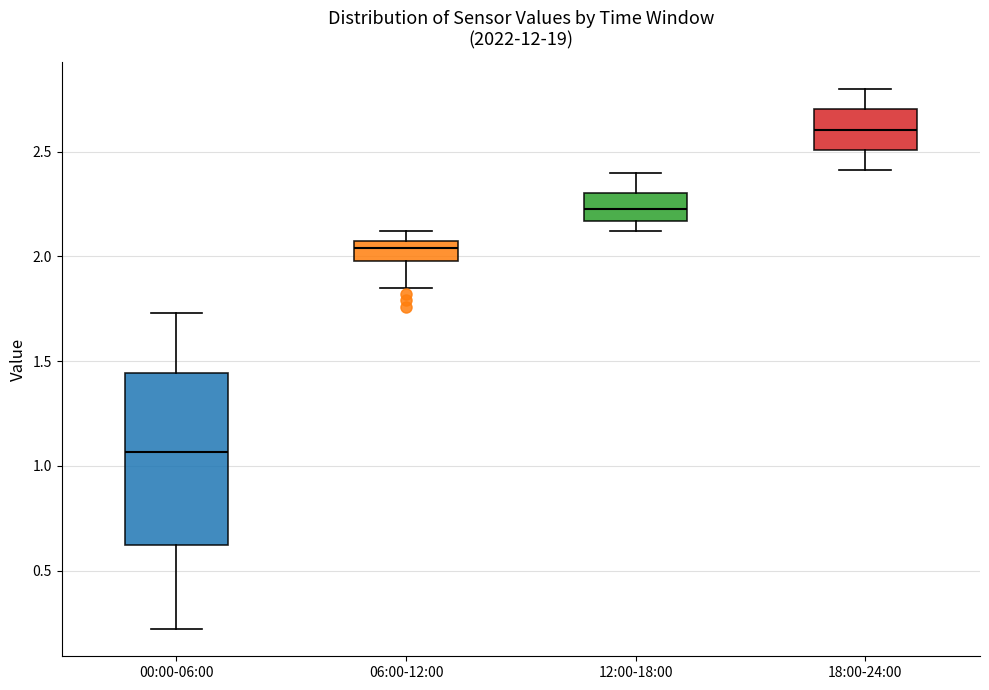

Reading left to right, read every box against the y-axis: the position of its median line, the range the box covers, and the ends of its whiskers. The values are not printed on the chart, so give them approximately, as read against the axis.

00:00-06:00: median 1.05, box 0.60 to 1.45, whiskers 0.20 to 1.75
06:00-12:00: median 2.05 (just below the box's upper edge), box 2.00 to 2.05, whiskers 1.85 to 2.10
12:00-18:00: median 2.25, box 2.15 to 2.30, whiskers 2.10 to 2.40
18:00-24:00: median 2.60, box 2.50 to 2.70, whiskers 2.40 to 2.80